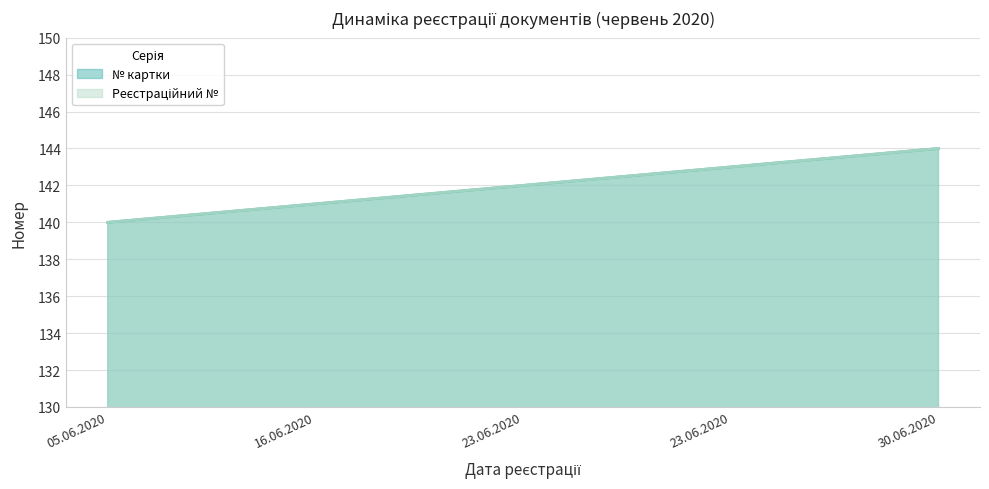

What are all the series names shown in the legend?

№ картки, Реєстраційний №